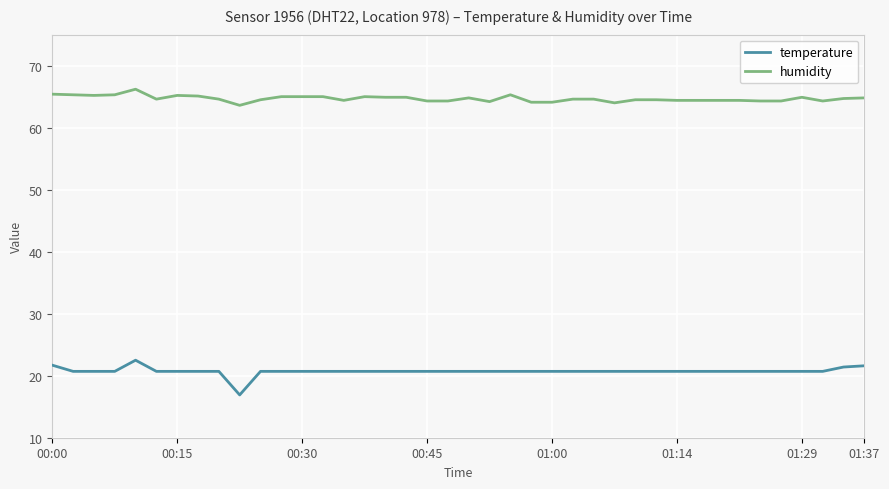

Which series has the largest total across all categories?

humidity